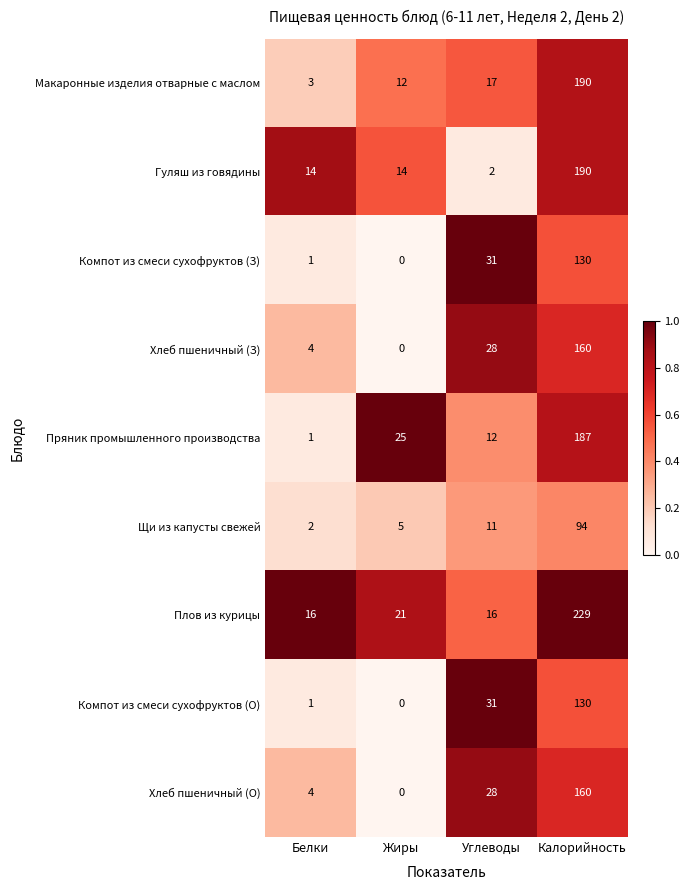

True or false: Пряник промышленного производства has a value of 1 at Белки.

True